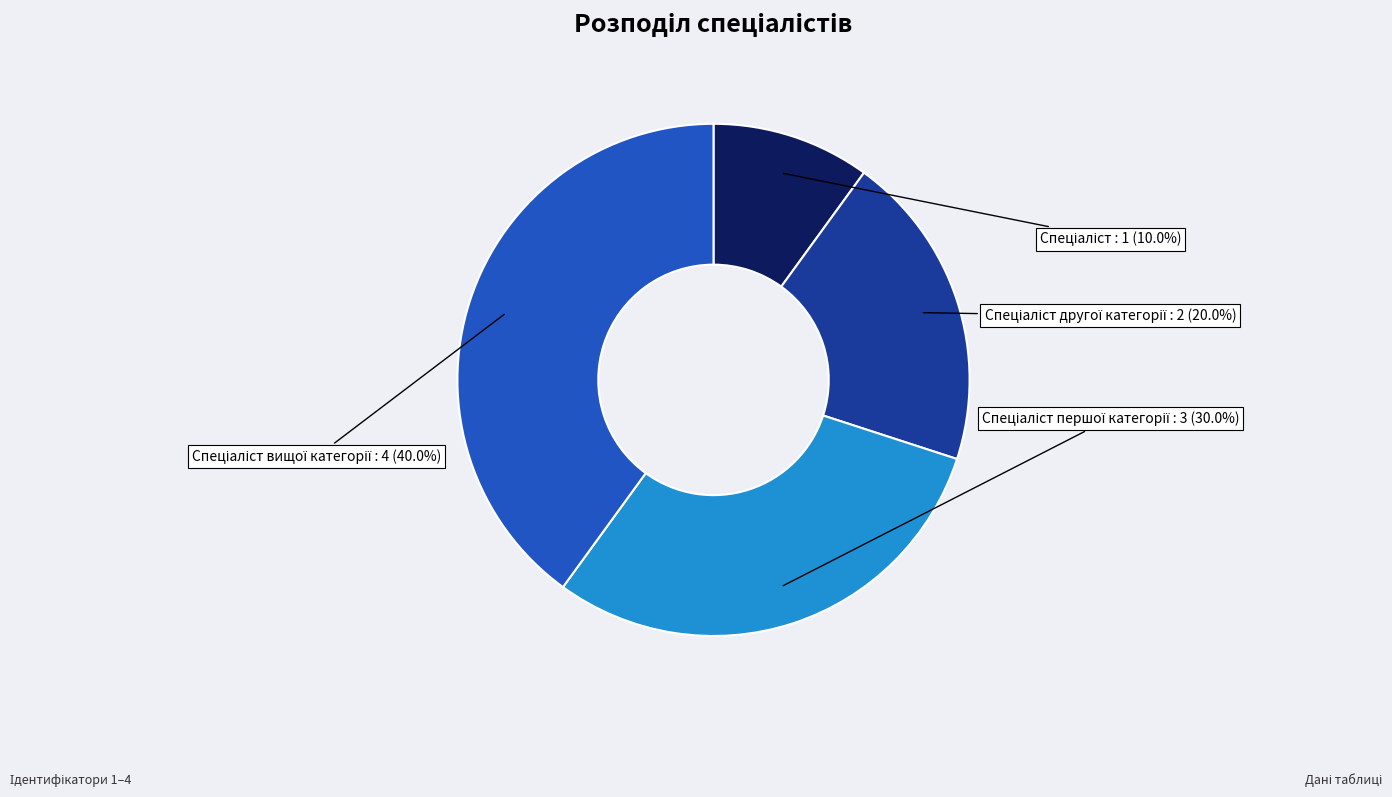

Does any single category account for the majority?

No